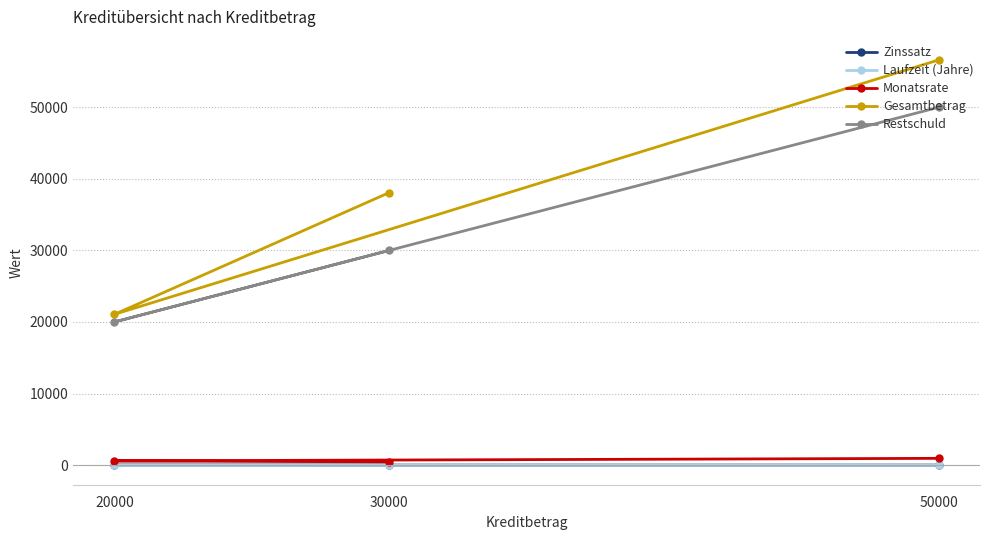

What is the value of the Gesamtbetrag point at the 2nd from the left?

38074.6